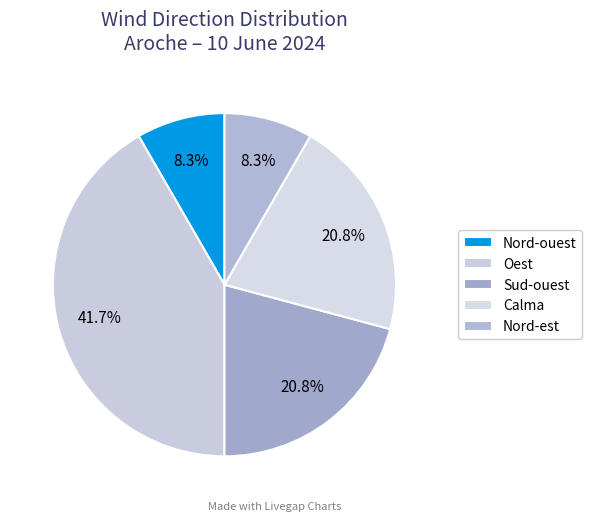

How many segments does this pie chart have?

5